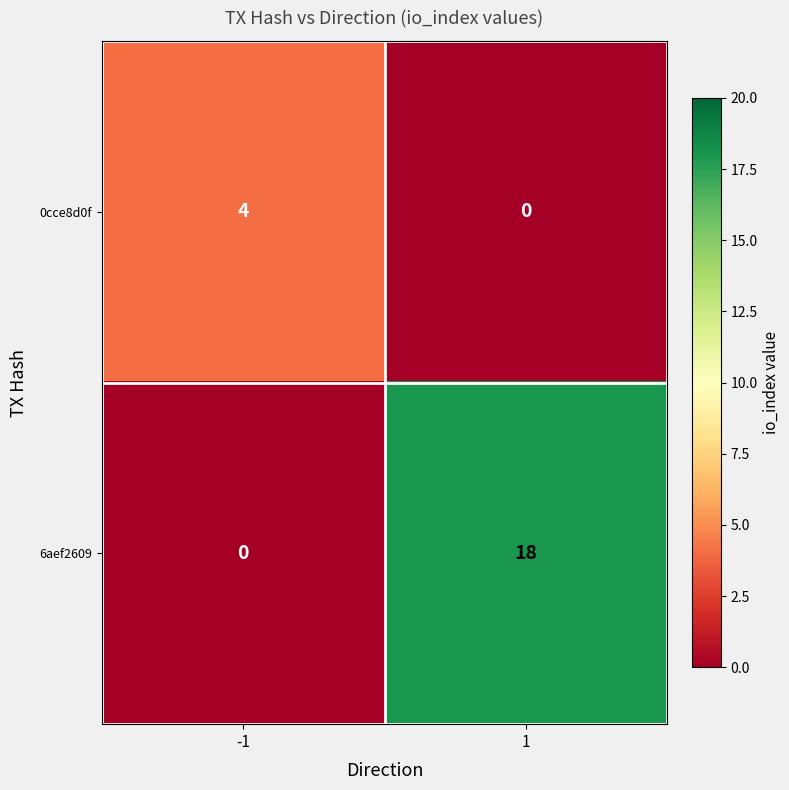

What is the maximum value shown in the chart?

18